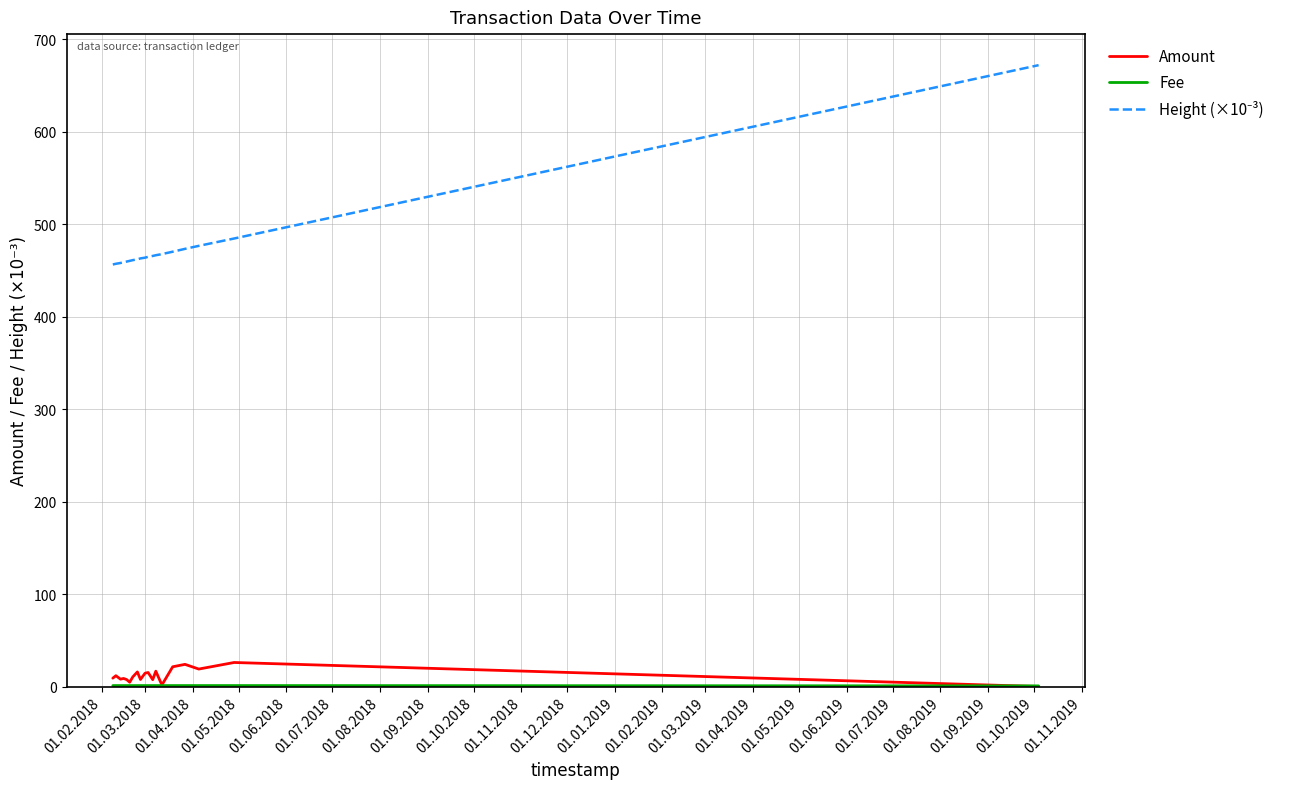

What is the maximum value shown in the chart?

671.8